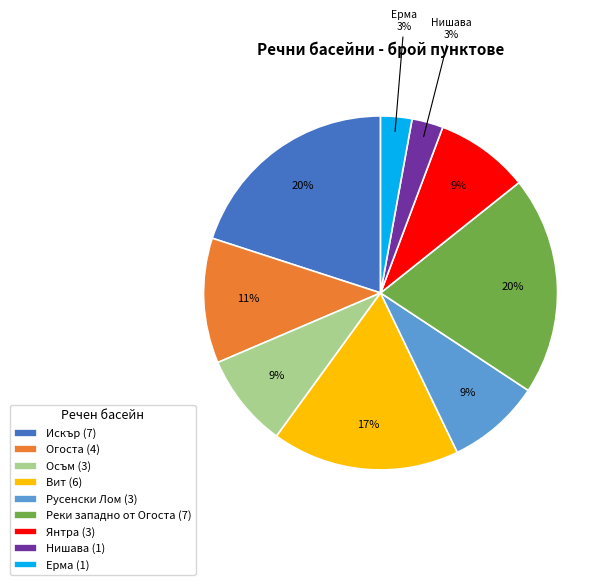

Is there any slice that represents more than half of the pie?

No